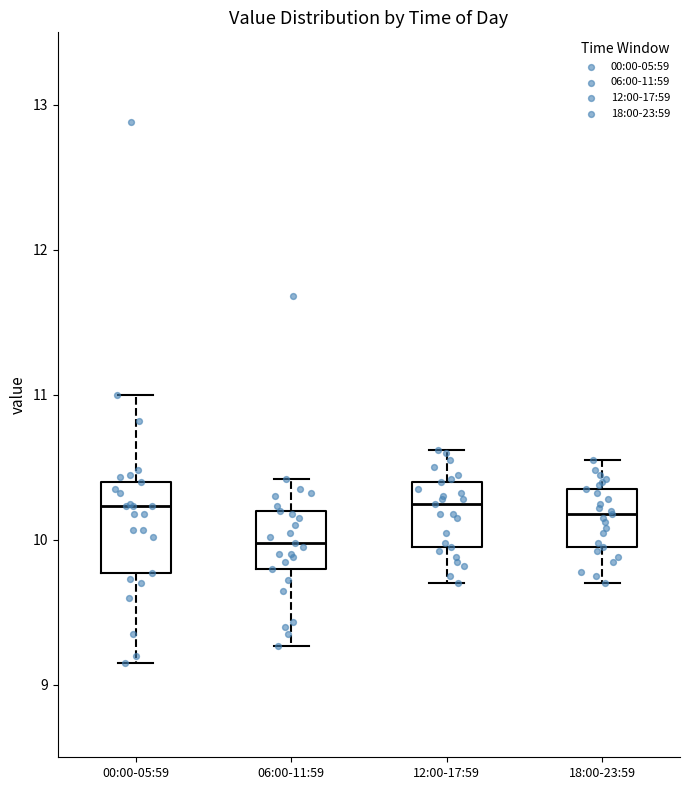

Which box is the tallest, from its lower edge to its upper edge?

00:00-05:59